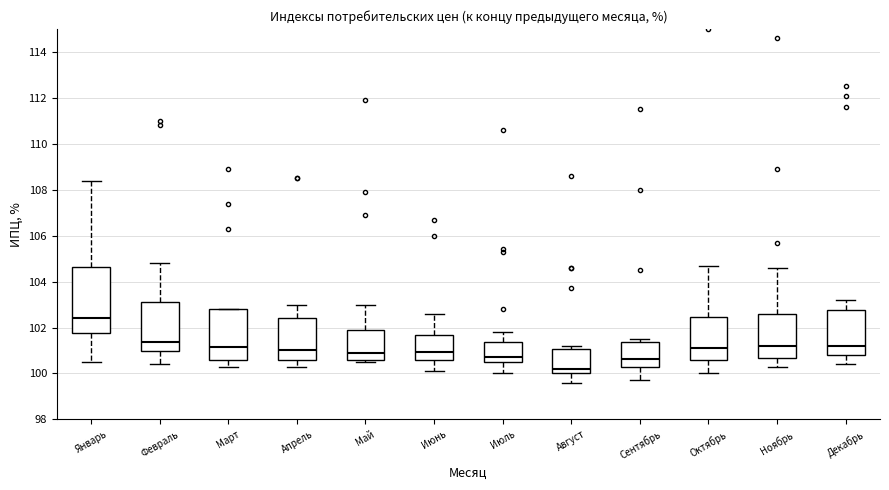

Where does the median line of the box for Июль sit on the y-axis? The values are not printed on the chart, so give them approximately, as read against the axis.

100.8